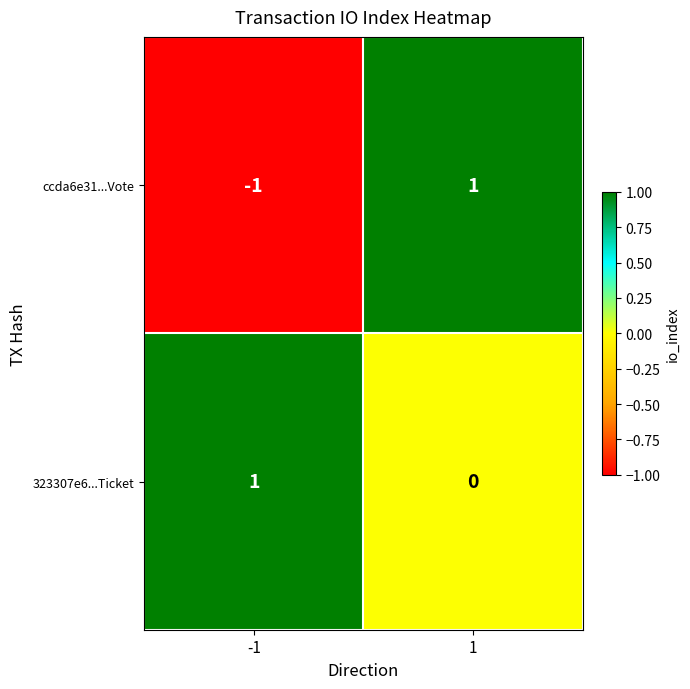

At -1, list the series in order from smallest to largest.

ccda6e31...Vote, 323307e6...Ticket